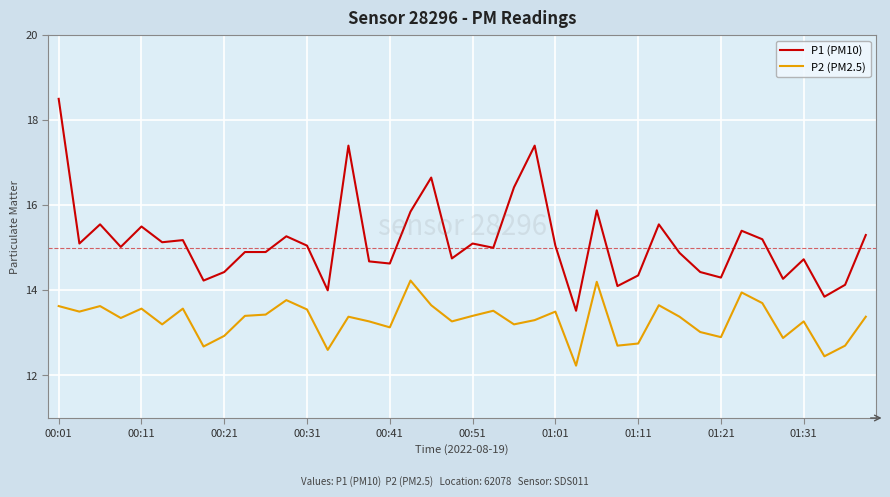

True or false: P1 (PM10) and P2 (PM2.5) cross at least once.

False